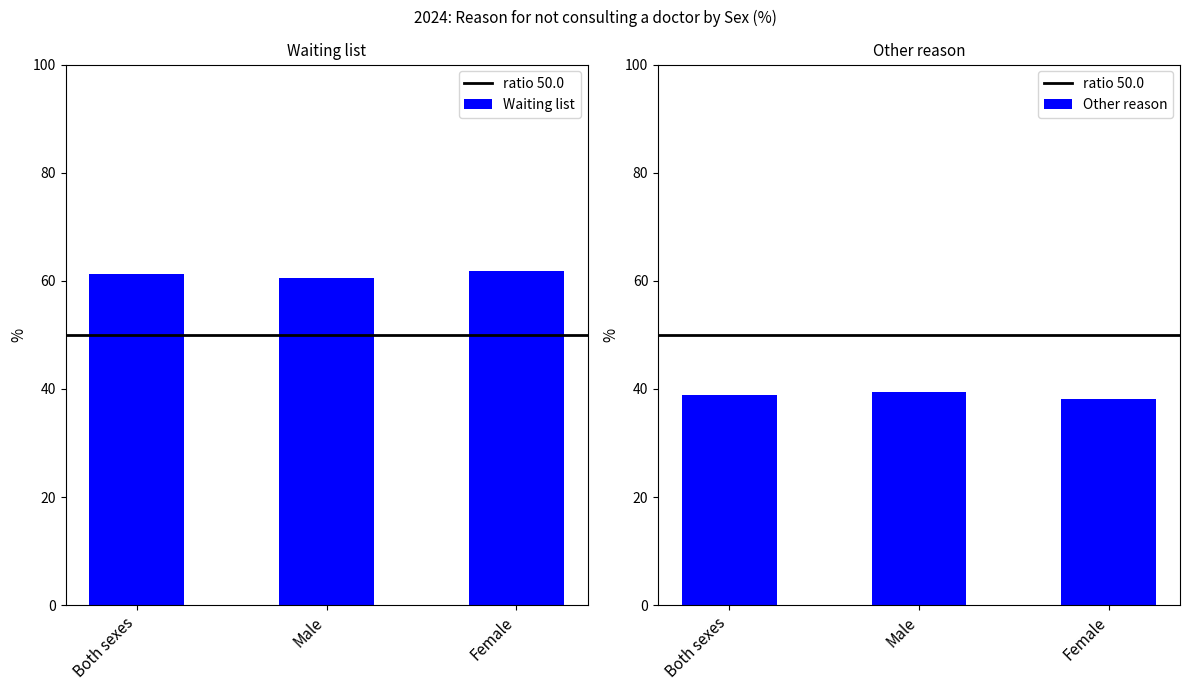

Which series has the largest total across all categories?

Waiting list